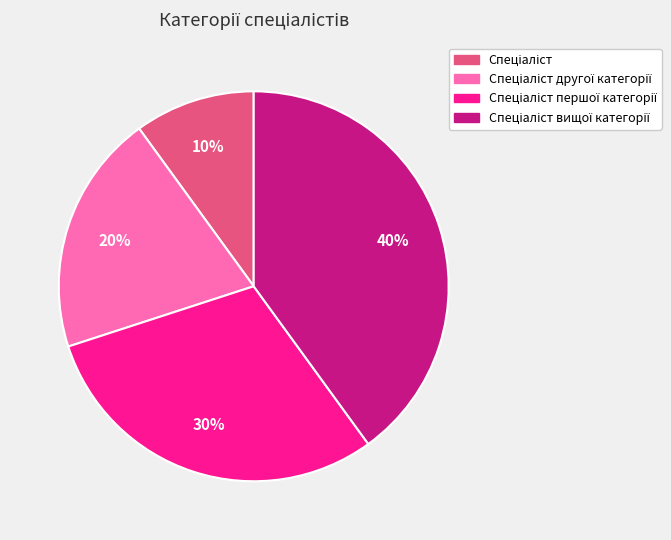

Does any single category account for the majority?

No